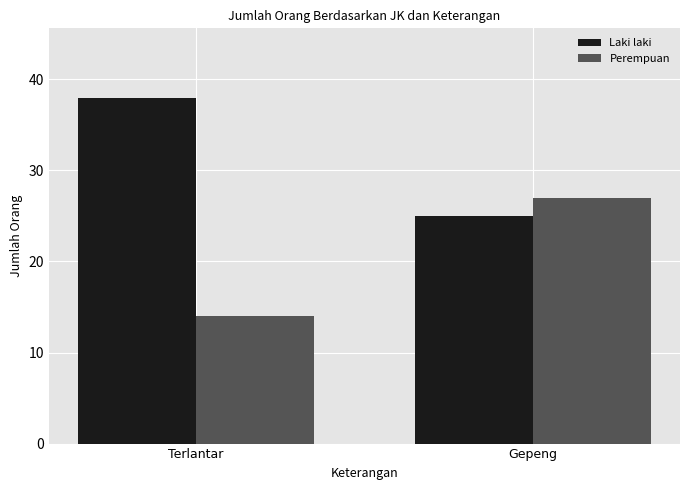

Rank the categories by Perempuan value from lowest to highest.

Terlantar, Gepeng